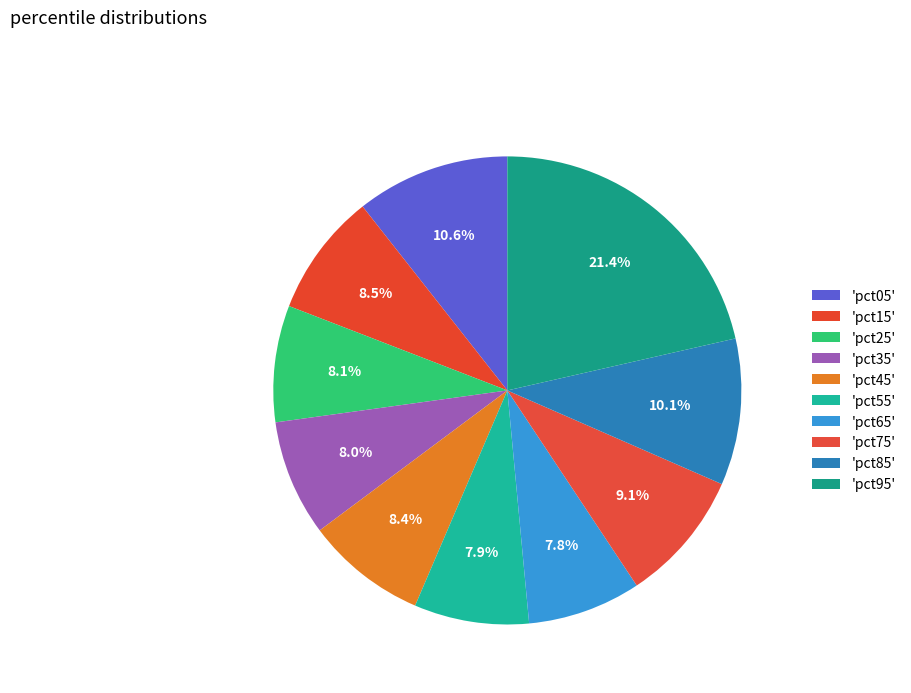

What is the largest slice in the pie chart?

pct95